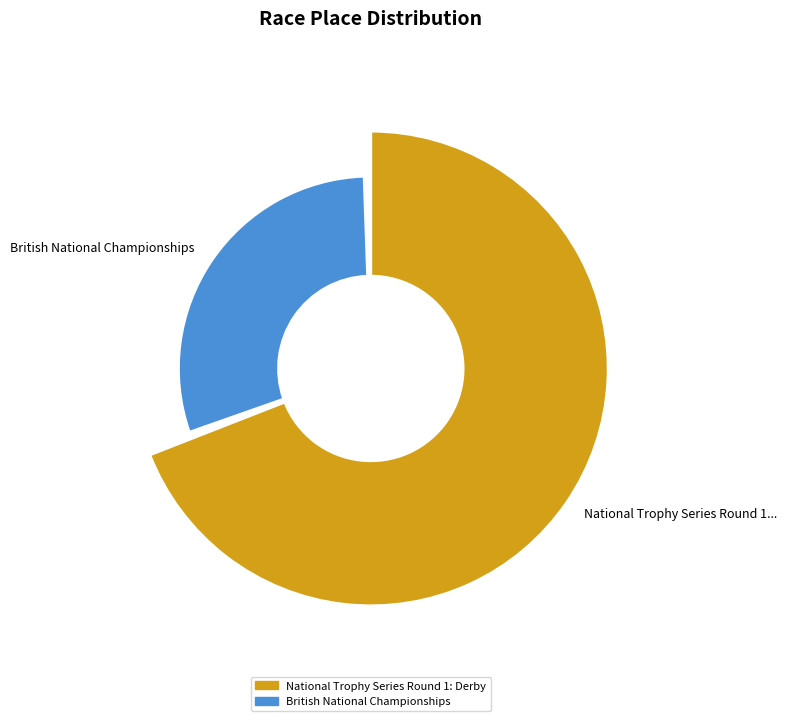

The National Trophy Series Round 1: Derby slice represents 79% of the pie. True or false?

False